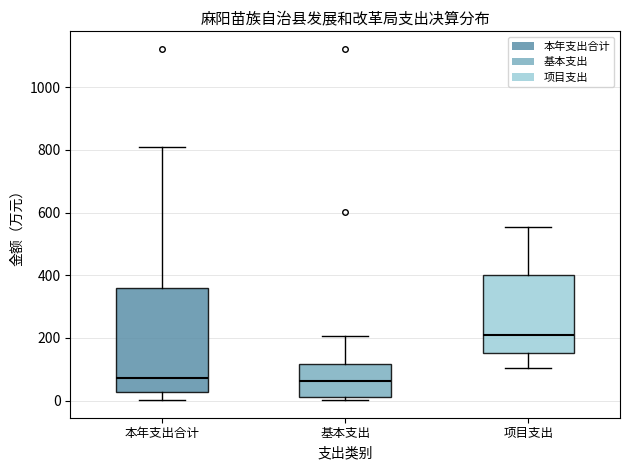

Reading left to right, transcribe this box plot: for each box, give where its median line is, the range the box spans, and where its two whiskers end, as read against the y-axis. The values are not printed on the chart, so give them approximately, as read against the axis.

本年支出合计: median 80, box 20 to 360, whiskers 0 to 800
基本支出: median 60, box 20 to 120, whiskers 0 to 200
项目支出: median 200, box 160 to 400, whiskers 100 to 560